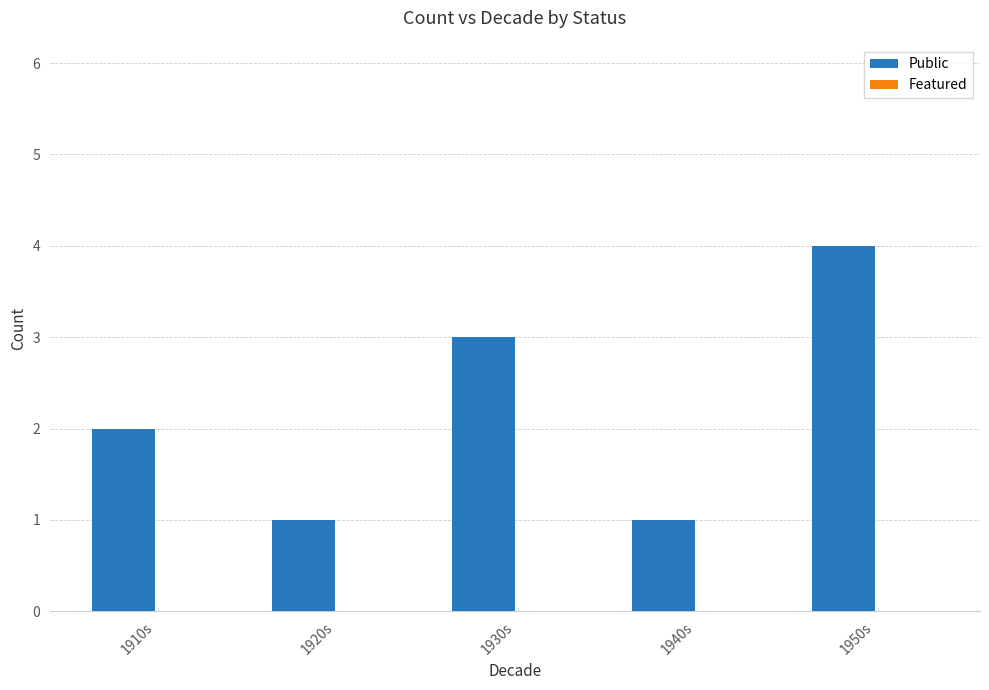

Which has a higher value, 1920s or 1930s?

1930s